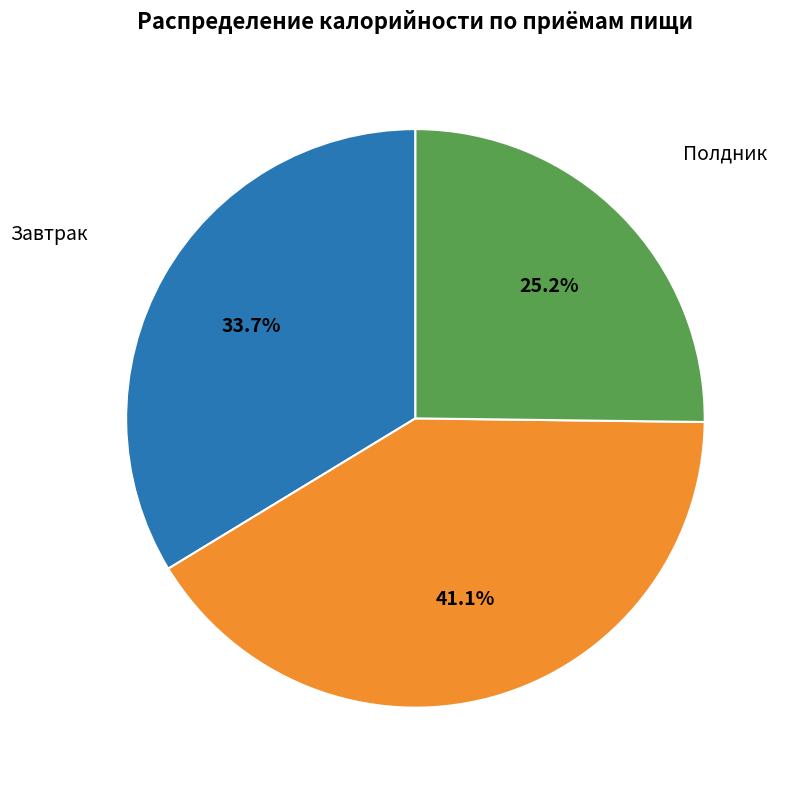

Does any single category account for the majority?

No